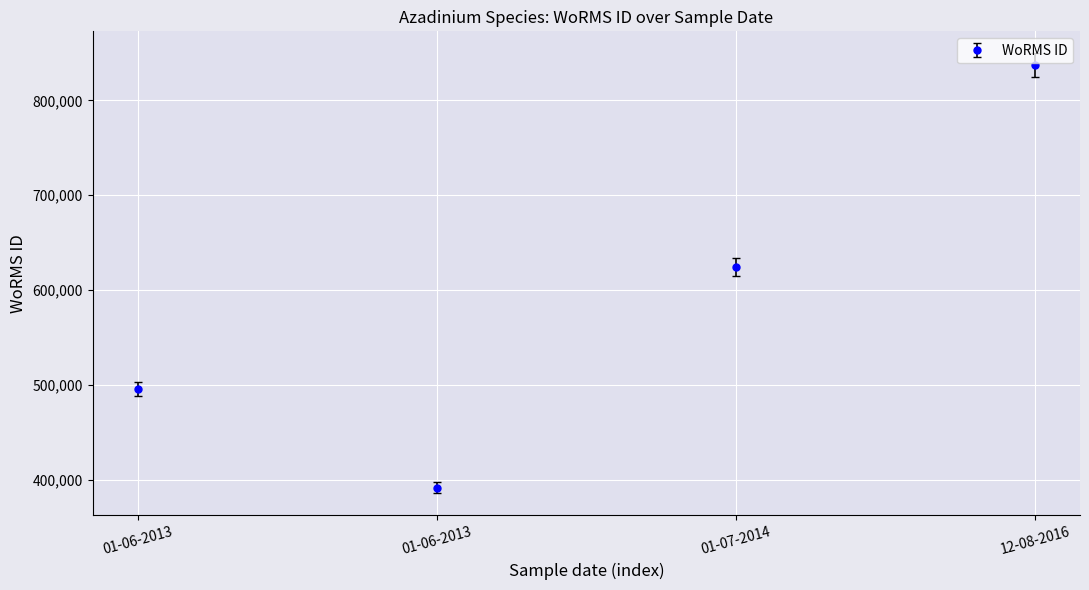

Count the number of categories in the chart.

4